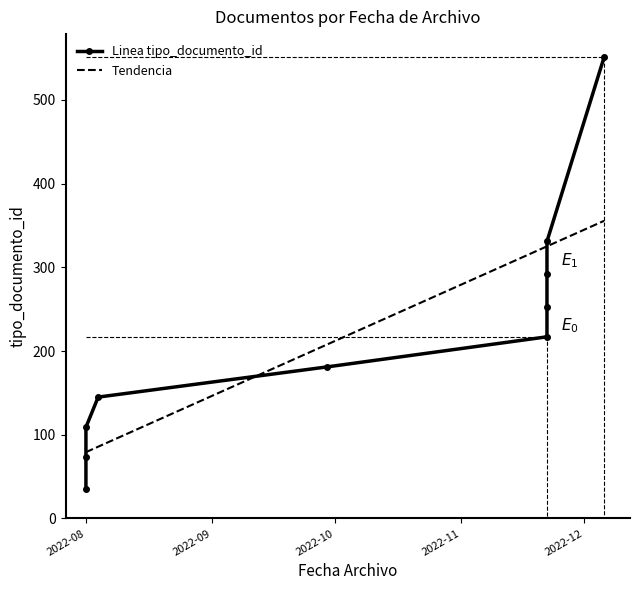

What are all the series names shown in the legend?

Linea tipo_documento_id, Tendencia